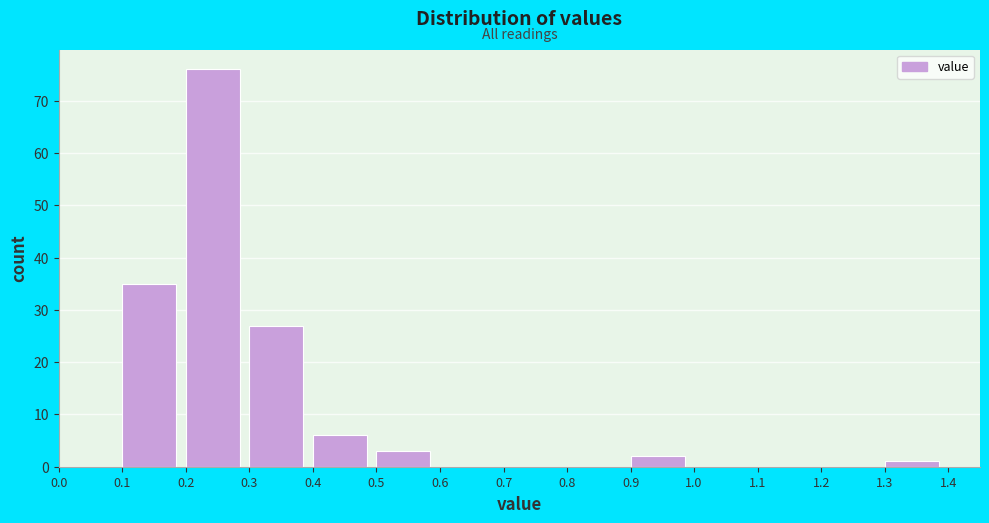

Over which range of the x-axis is the bar tallest?

0.2 to 0.3